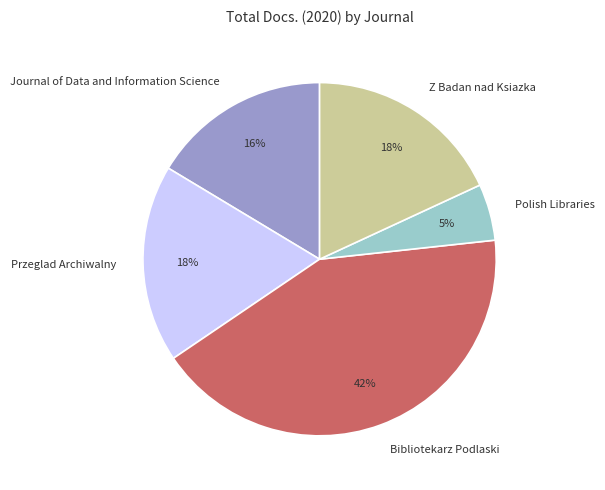

What is the largest slice in the pie chart?

Bibliotekarz Podlaski